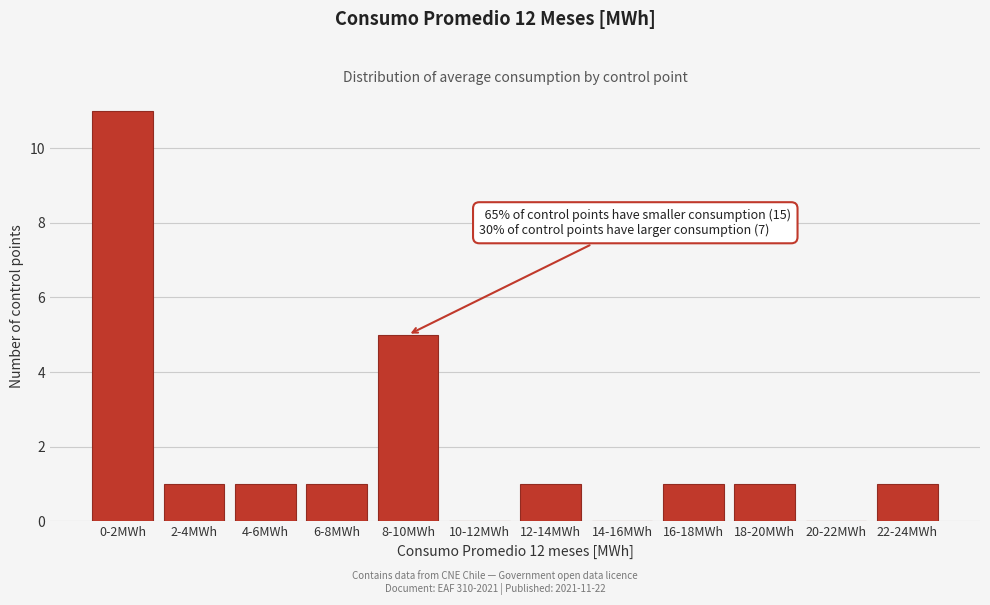

Reading left to right, what are all the values shown in this chart?

0-2MWh=11	2-4MWh=1	4-6MWh=1	6-8MWh=1	8-10MWh=5	10-12MWh=0	12-14MWh=1	14-16MWh=0	16-18MWh=1	18-20MWh=1	20-22MWh=0	22-24MWh=1